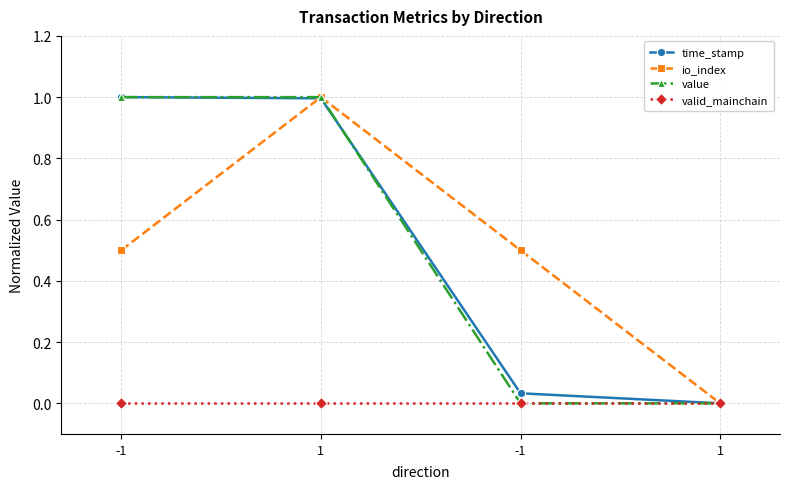

Is this an area chart (filled region under the line)?

No